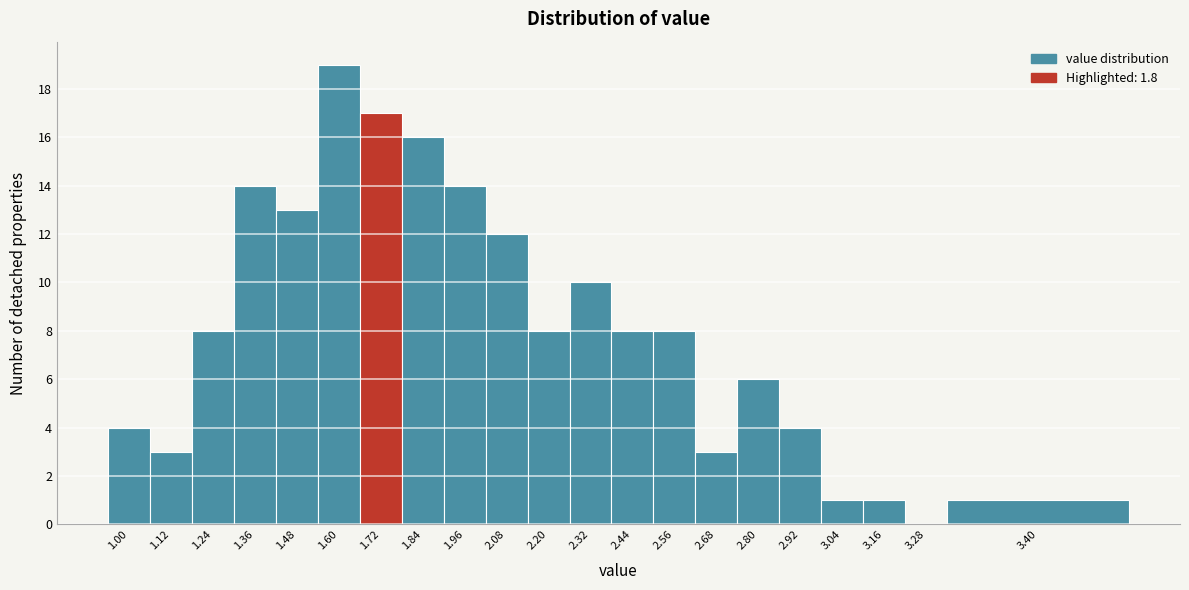

Reading right to left, what are all the values shown in this chart?

3.40=1	3.28=0	3.16=1	3.04=1	2.92=4	2.80=6	2.68=3	2.56=8	2.44=8	2.32=10	2.20=8	2.08=12	1.96=14	1.84=16	1.72=17	1.60=19	1.48=13	1.36=14	1.24=8	1.12=3	1.00=4